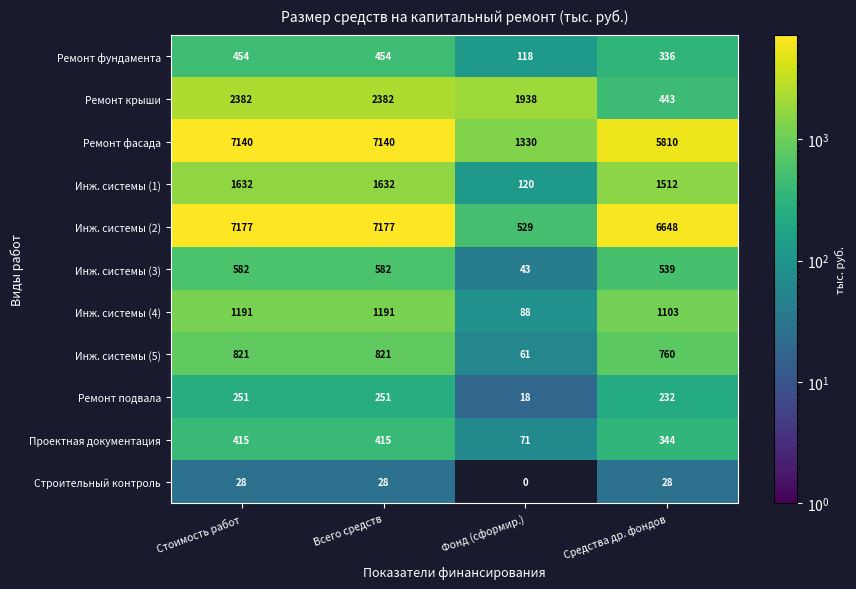

At how many categories does at least one series exceed 6278?

3